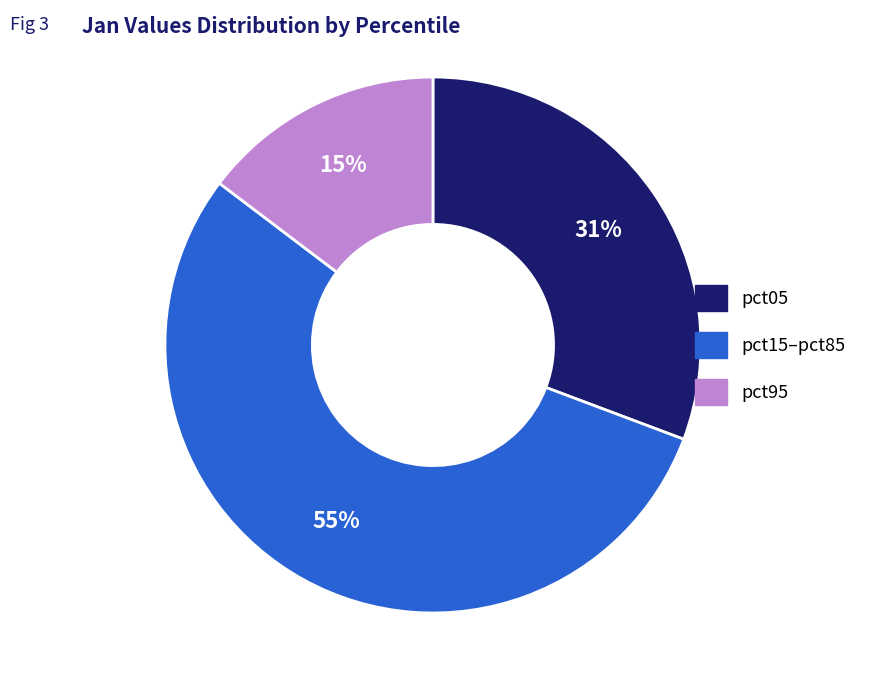

To the nearest percent, what is the average slice percentage?

33%